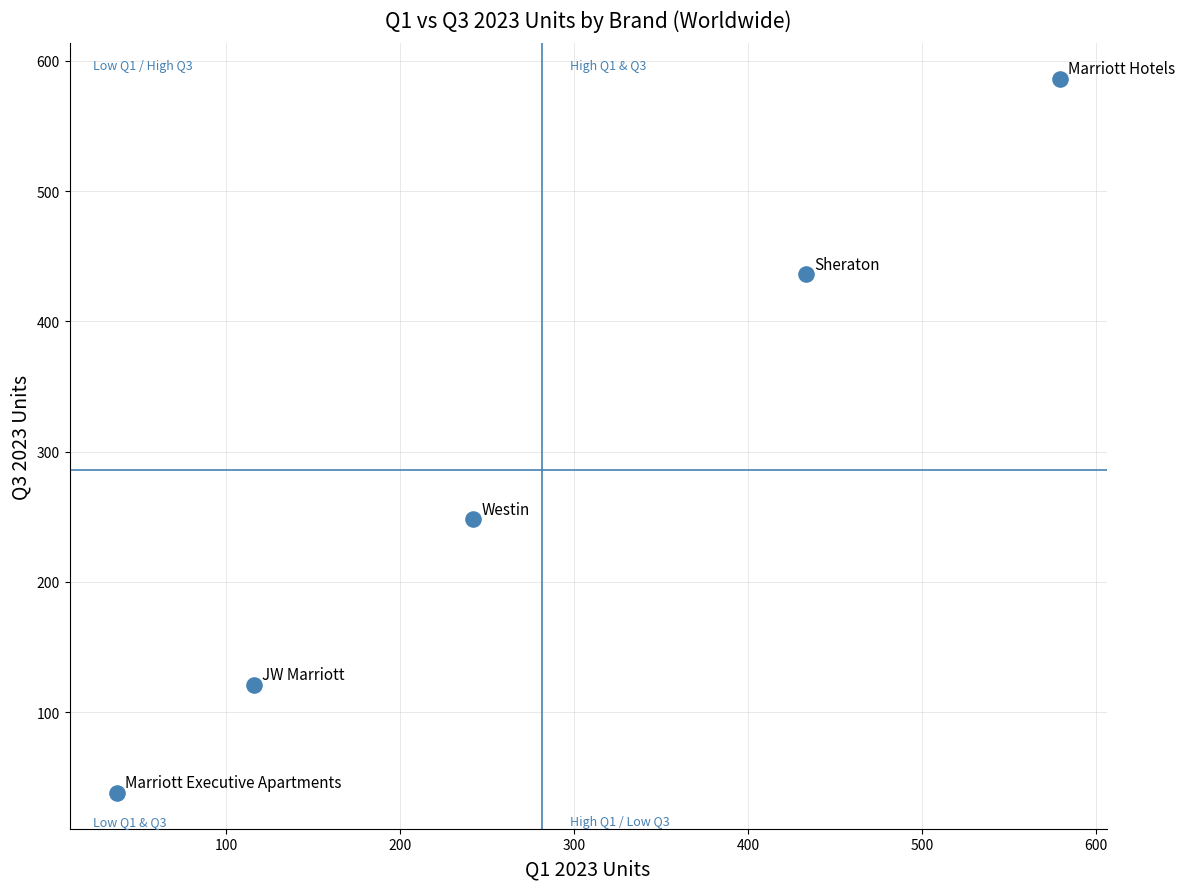

What Y value in the scatter plot is closest to 312?

248